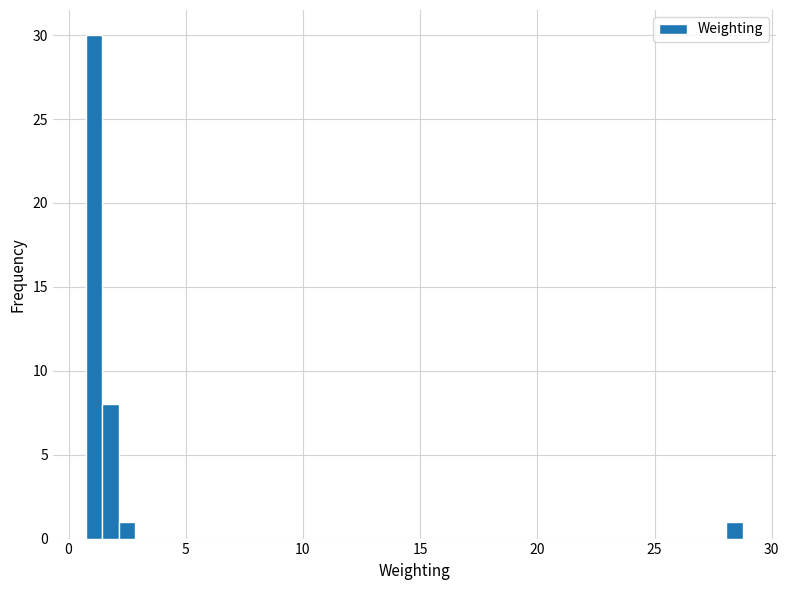

Around what value on the x-axis is the tallest bar? Give the approximate position of its centre, as read against the axis.

1.0